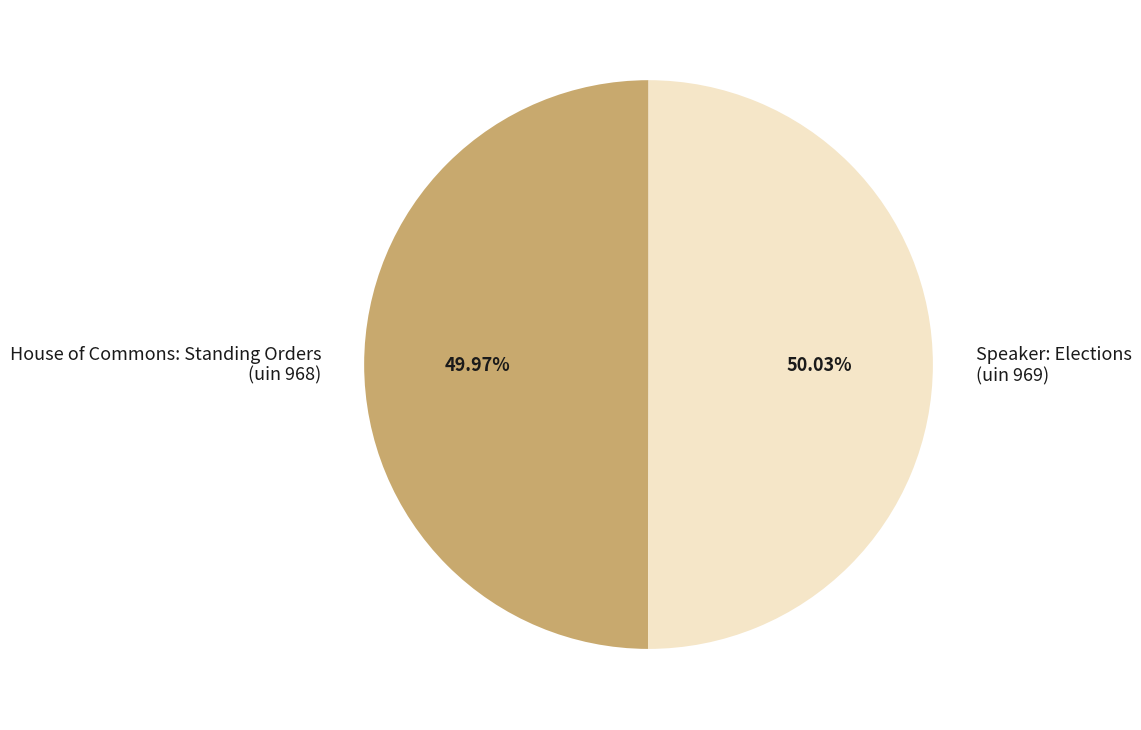

Is the sum of Speaker: Elections (uin 969) and House of Commons: Standing Orders (uin 968) greater than half?

Yes